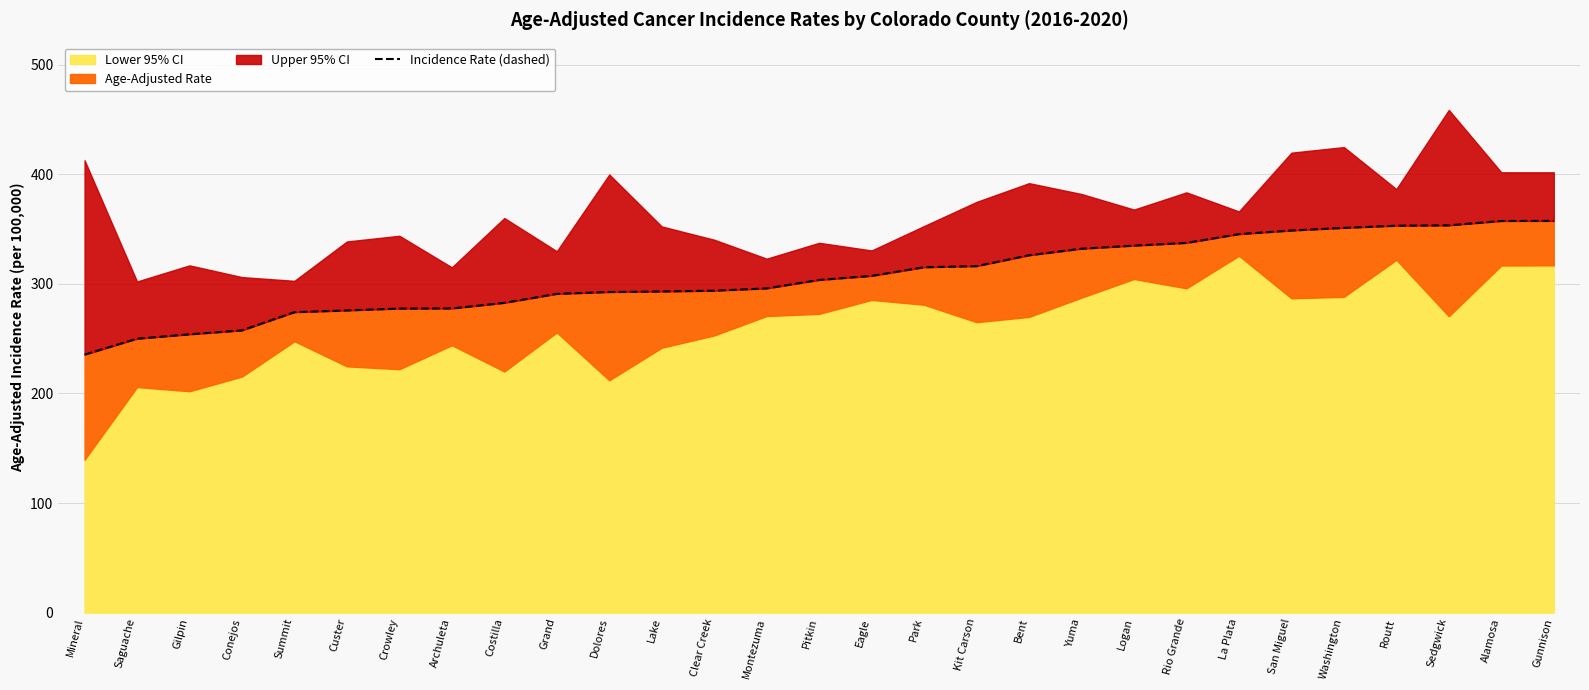

Rank the categories by value from lowest to highest.

Mineral, Saguache, Gilpin, Conejos, Summit, Custer, Crowley, Archuleta, Costilla, Grand, Dolores, Lake, Clear Creek, Montezuma, Pitkin, Eagle, Park, Kit Carson, Bent, Yuma, Logan, Rio Grande, La Plata, San Miguel, Washington, Routt, Sedgwick, Alamosa, Gunnison